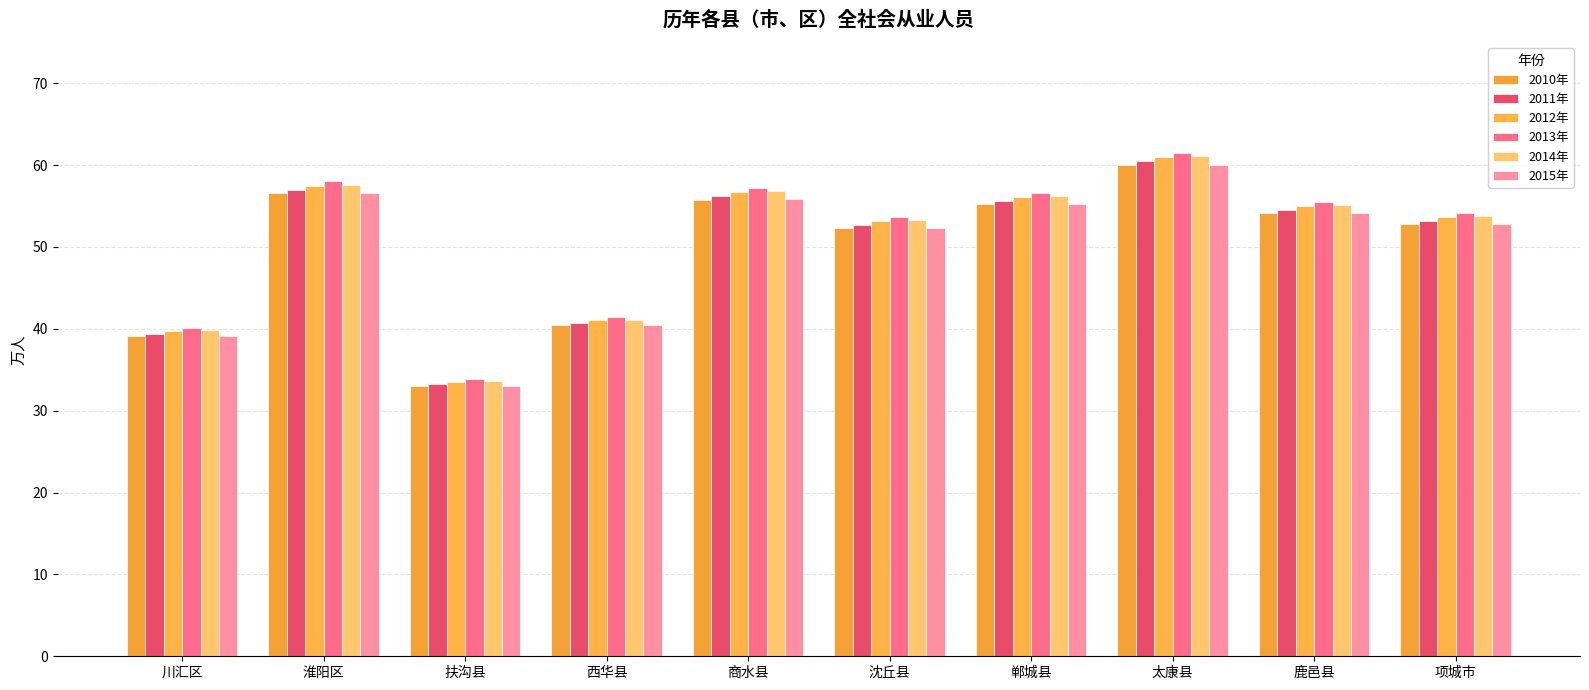

How many bars are there in total?

60